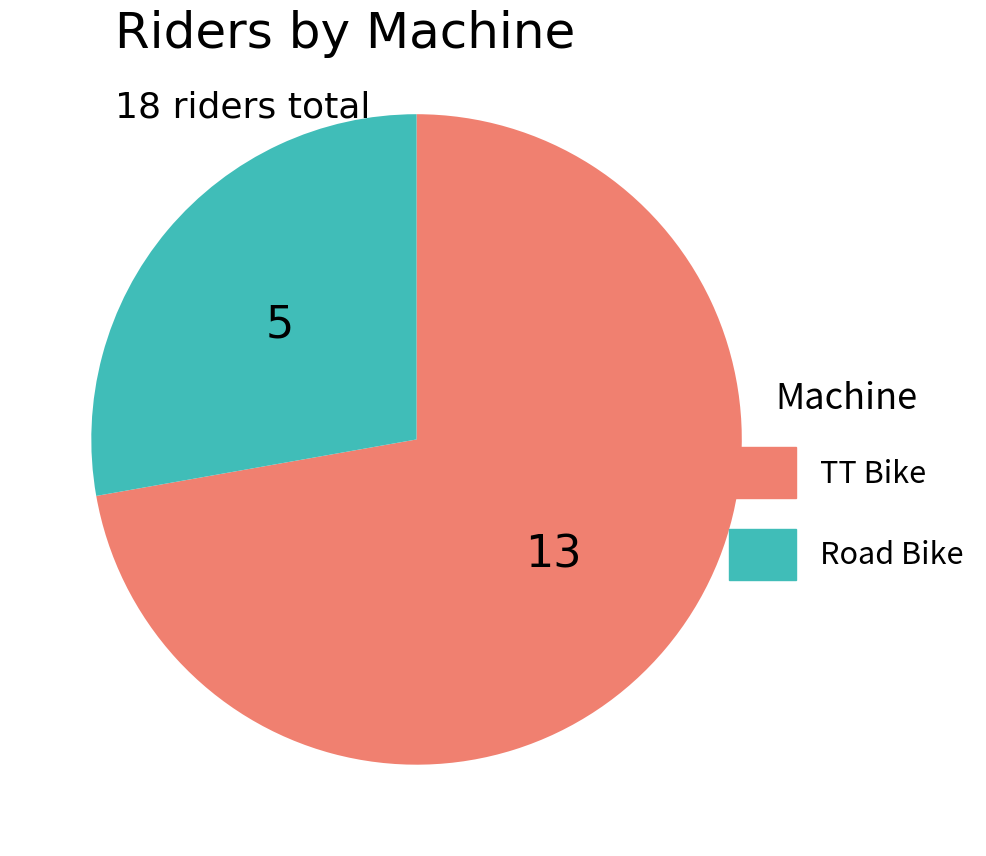

Which slice is the largest?

TT Bike